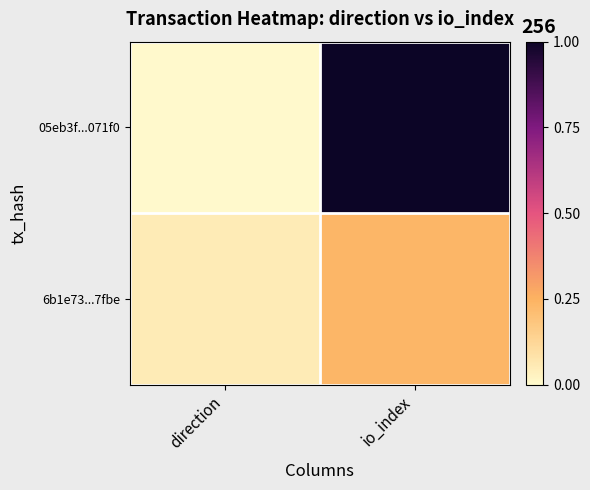

What is the total value across all series at io_index?

1.2